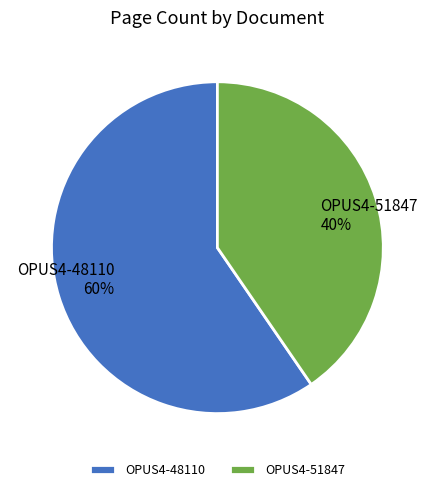

Combined, do OPUS4-51847 and OPUS4-48110 account for over 50%?

Yes